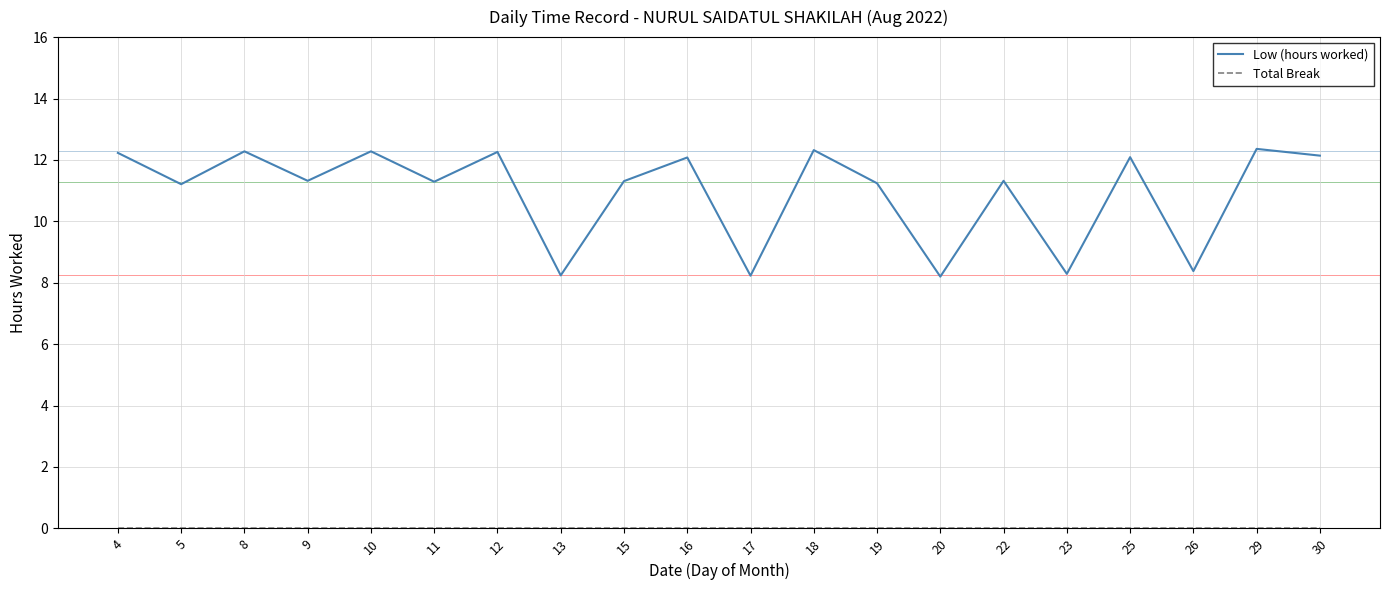

Which series has the largest total across all categories?

Low (hours worked)